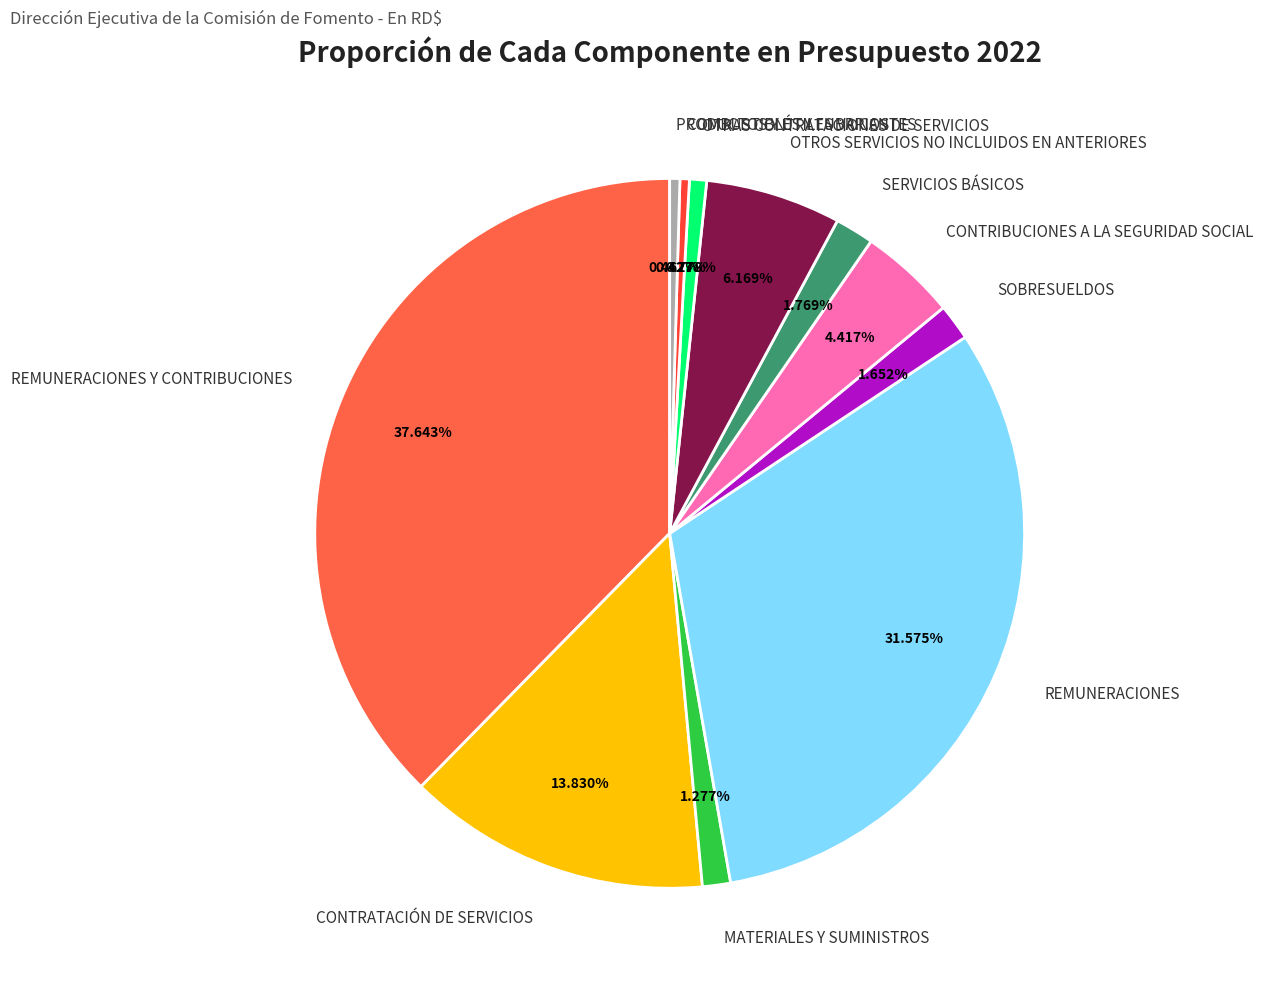

To the nearest percent, what is the combined percentage of OTROS SERVICIOS NO INCLUIDOS EN ANTERIORES and COMBUSTIBLES Y LUBRICANTES?

7%